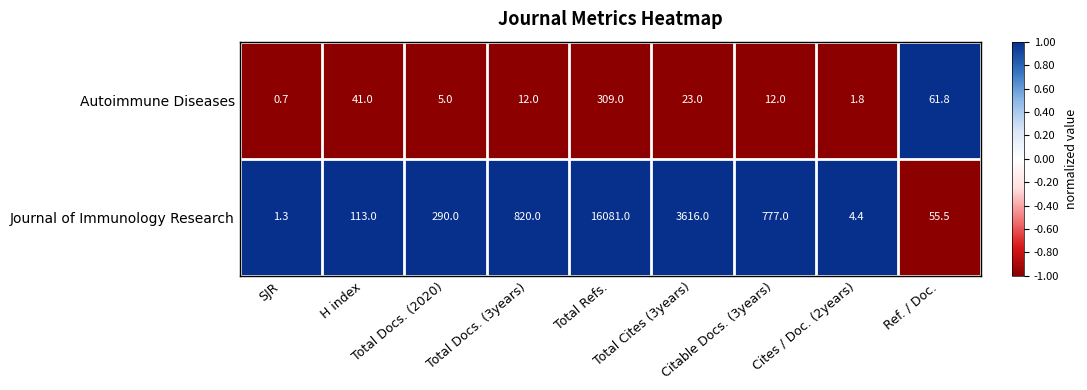

List the series in order of their overall mean, highest first.

Journal of Immunology Research, Autoimmune Diseases